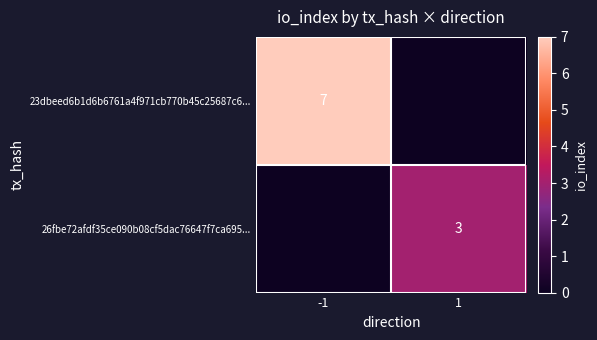

Is the value of 26fbe72afdf35ce090b08cf5dac76647f7ca695... at 1 greater than the value of 23dbeed6b1d6b6761a4f971cb770b45c25687c6... at -1?

No